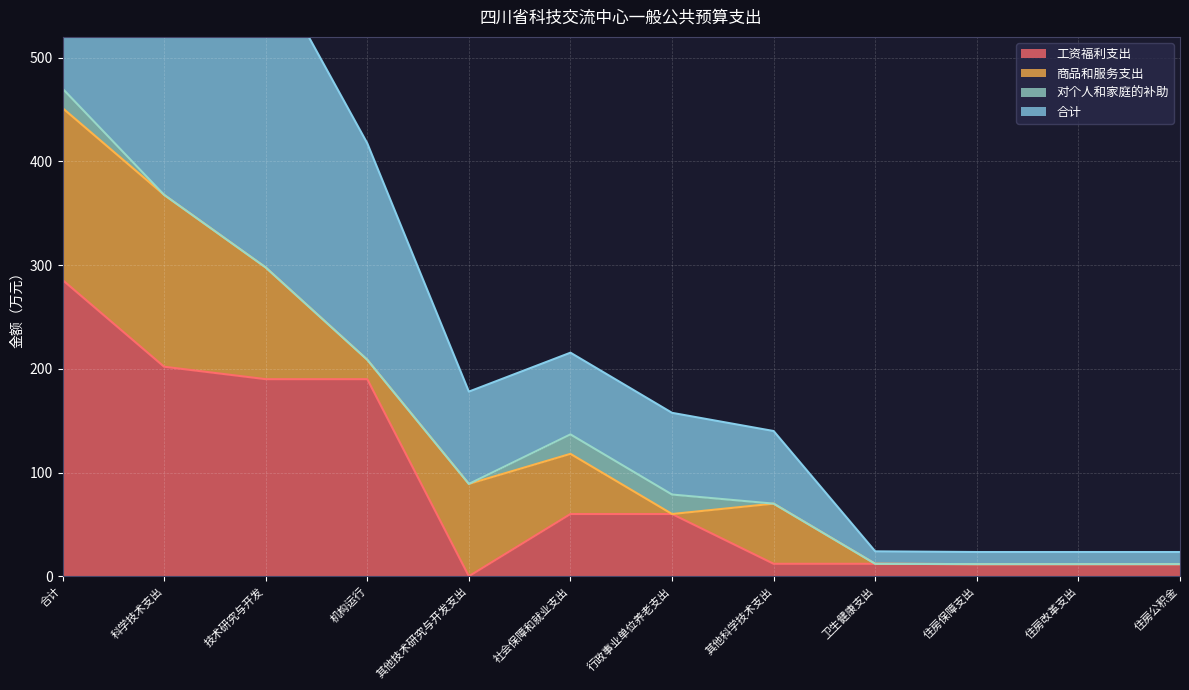

Reading left to right, extract all data points from this chart.

工资福利支出: 285.7	202.0	190.0	190.0	0.0	60.0	60.0	12.0	12.0	11.7	11.7	11.7
合计: 940.3	735.4	595.4	417.4	178.0	215.5	157.5	140.0	24.0	23.4	23.4	23.4